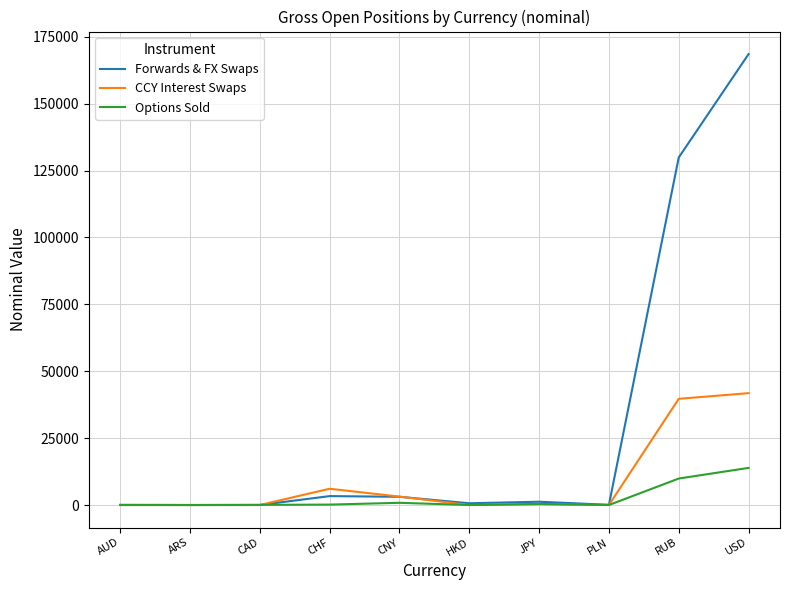

The value of CCY Interest Swaps at AUD is -28351.6. True or false?

False